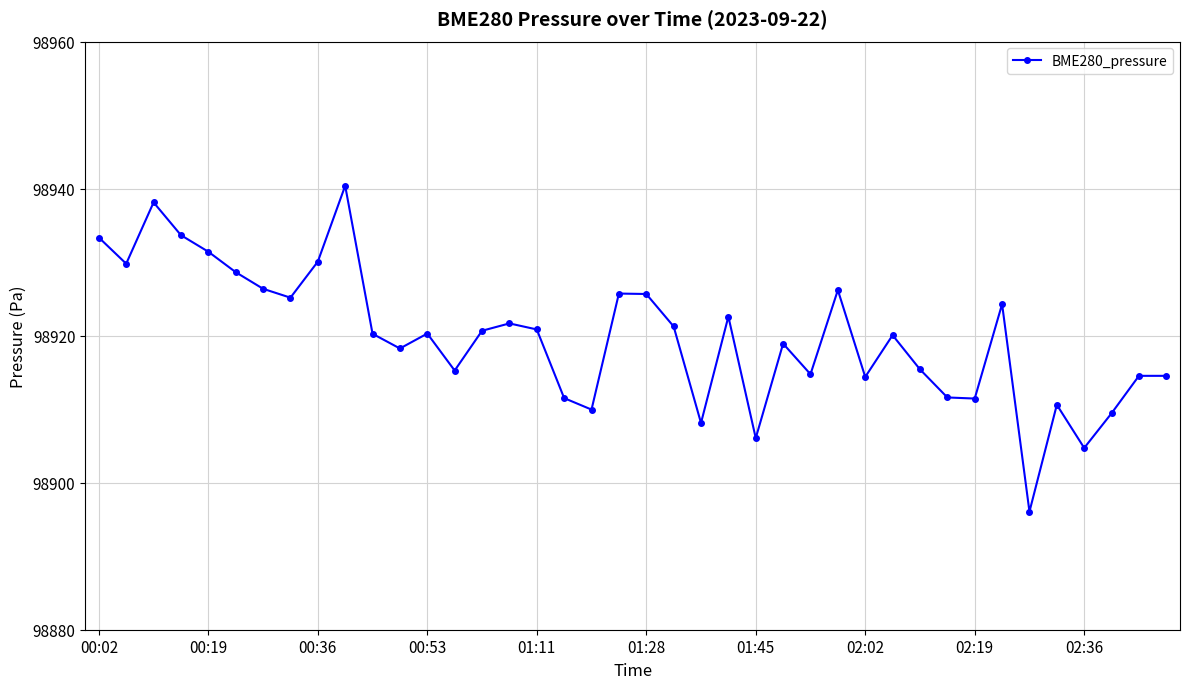

How many interior local valleys (lower than both neighbors) does the data have?

12